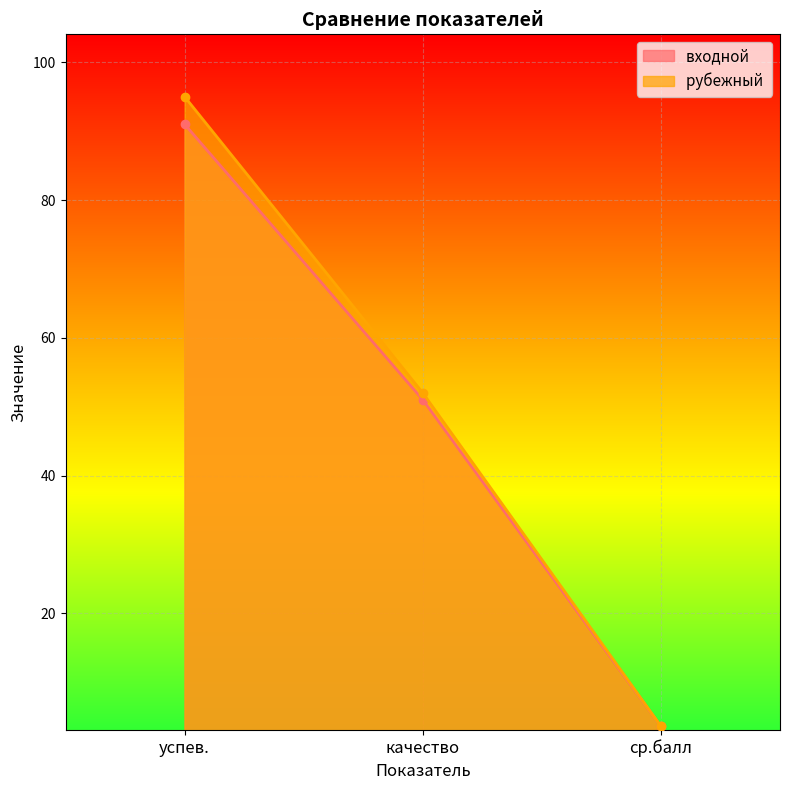

List the series in order of their overall mean, lowest first.

входной , рубежный 